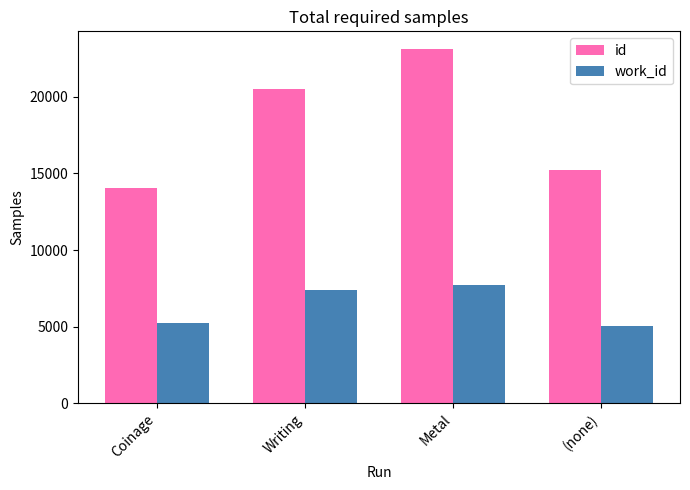

Read the work_id value at Writing.

7407